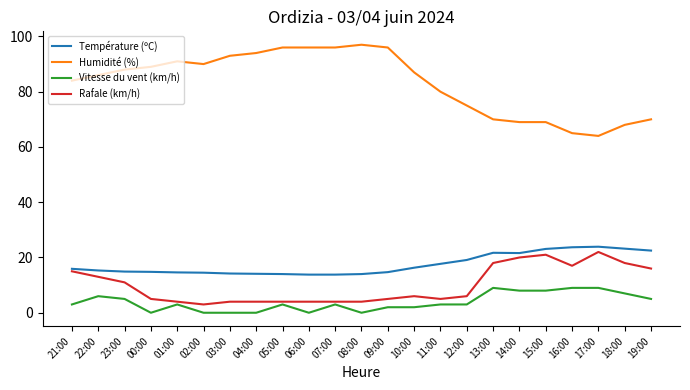

Is the value of Rafale (km/h) at 11:00 greater than the value of Humidité (%) at 02:00?

No